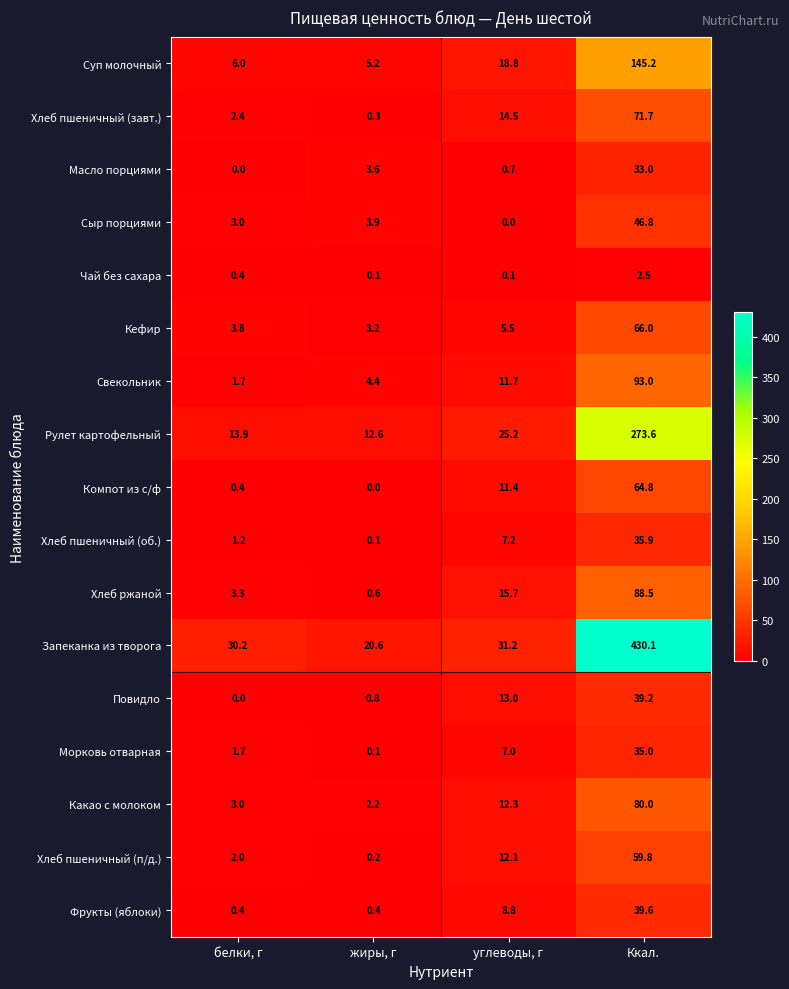

Rank the series at углеводы, г from lowest to highest value.

Сыр порциями, Чай без сахара, Масло порциями, Кефир, Морковь отварная, Хлеб пшеничный (об.), Фрукты (яблоки), Компот из с/ф, Свекольник, Хлеб пшеничный (п/д.), Какао с молоком, Повидло, Хлеб пшеничный (завт.), Хлеб ржаной, Суп молочный, Рулет картофельный, Запеканка из творога